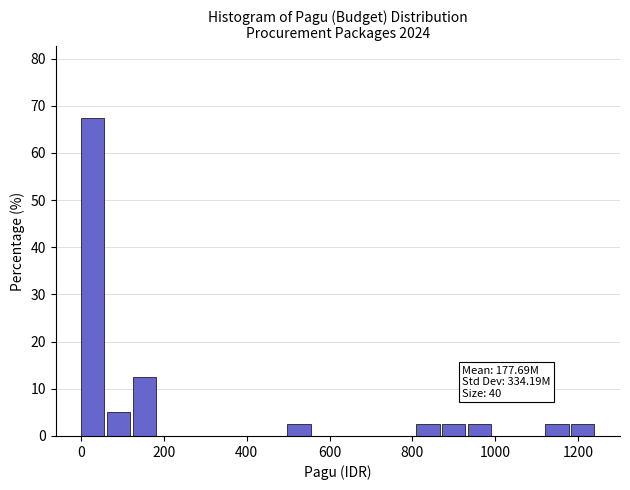

Read against the x-axis, roughly where is the centre of the tallest bar?

20